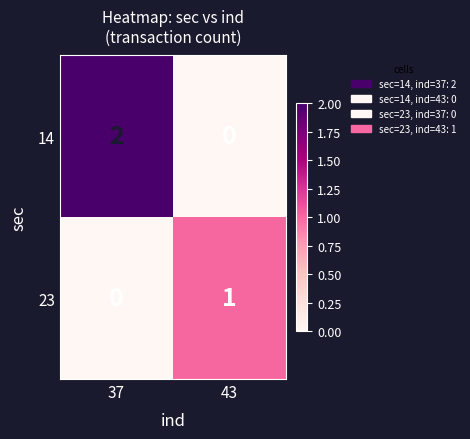

List the series in order of their overall mean, highest first.

14, 23